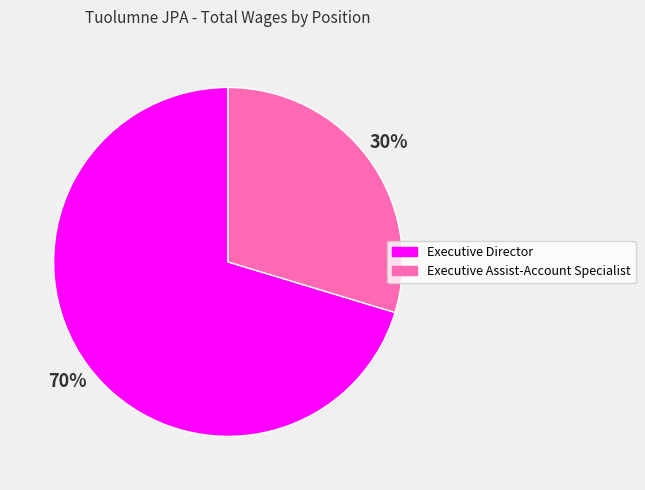

To the nearest percent, what percentage of the pie is Executive Assist-Account Specialist?

30%